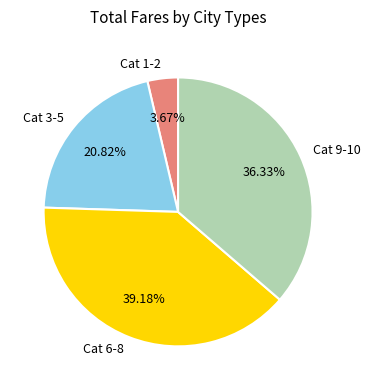

Is there any slice that represents more than half of the pie?

No